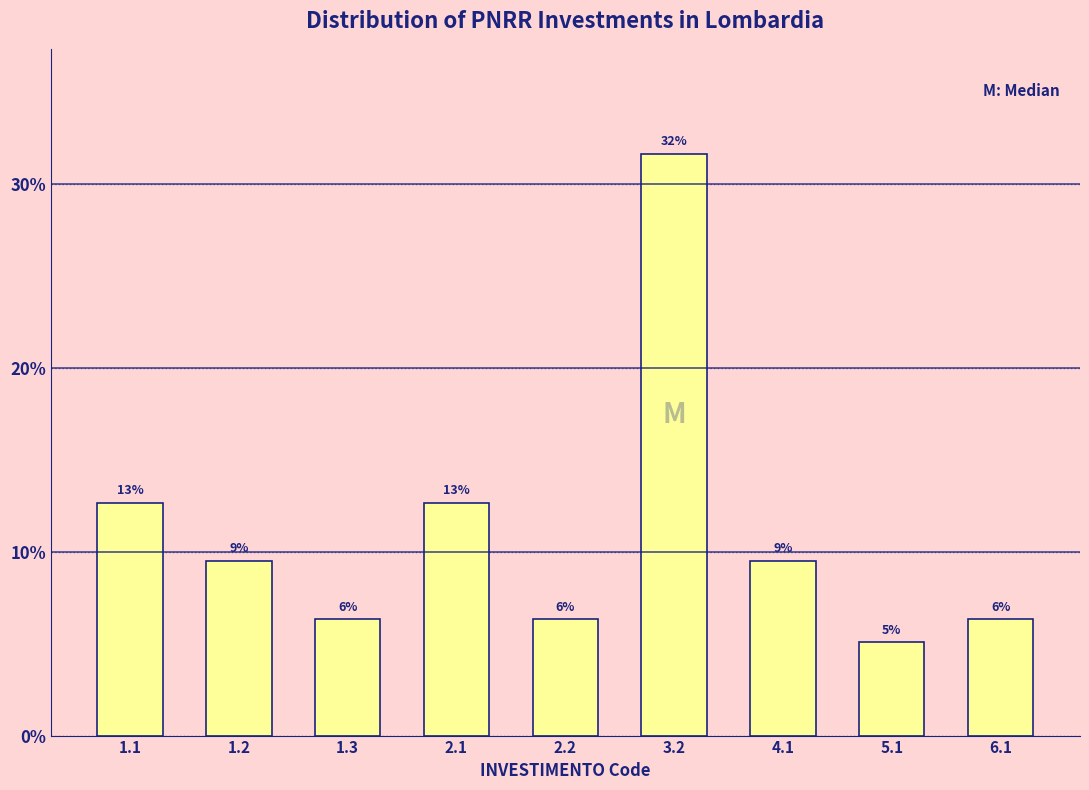

How many bars are there in total?

9